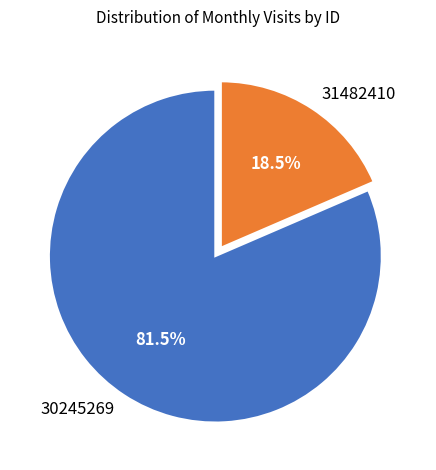

True or false: 31482410 accounts for 26% of the total.

False